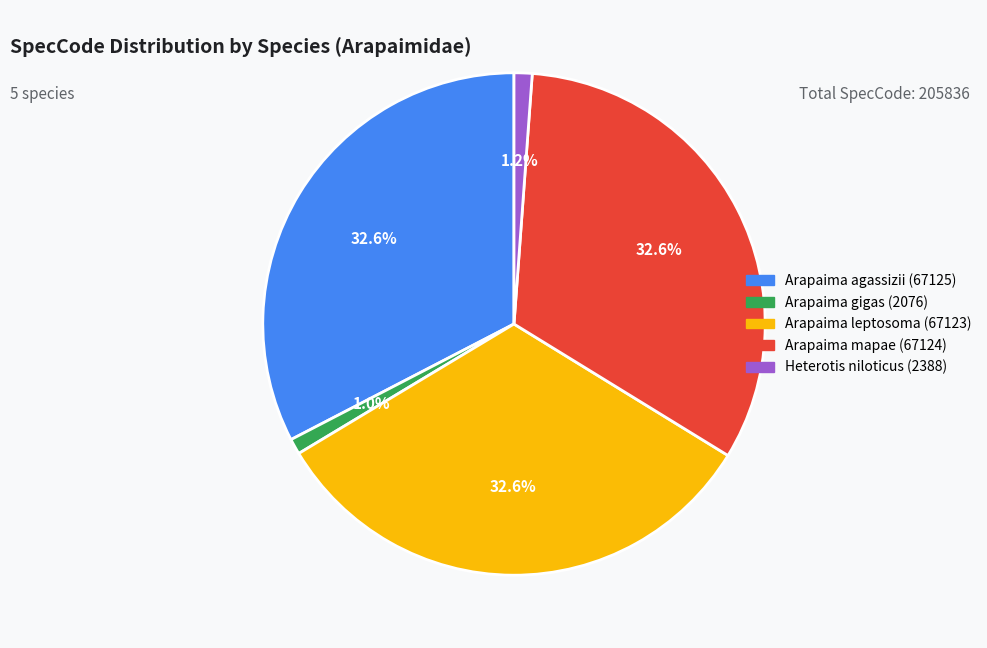

How many segments does this pie chart have?

5